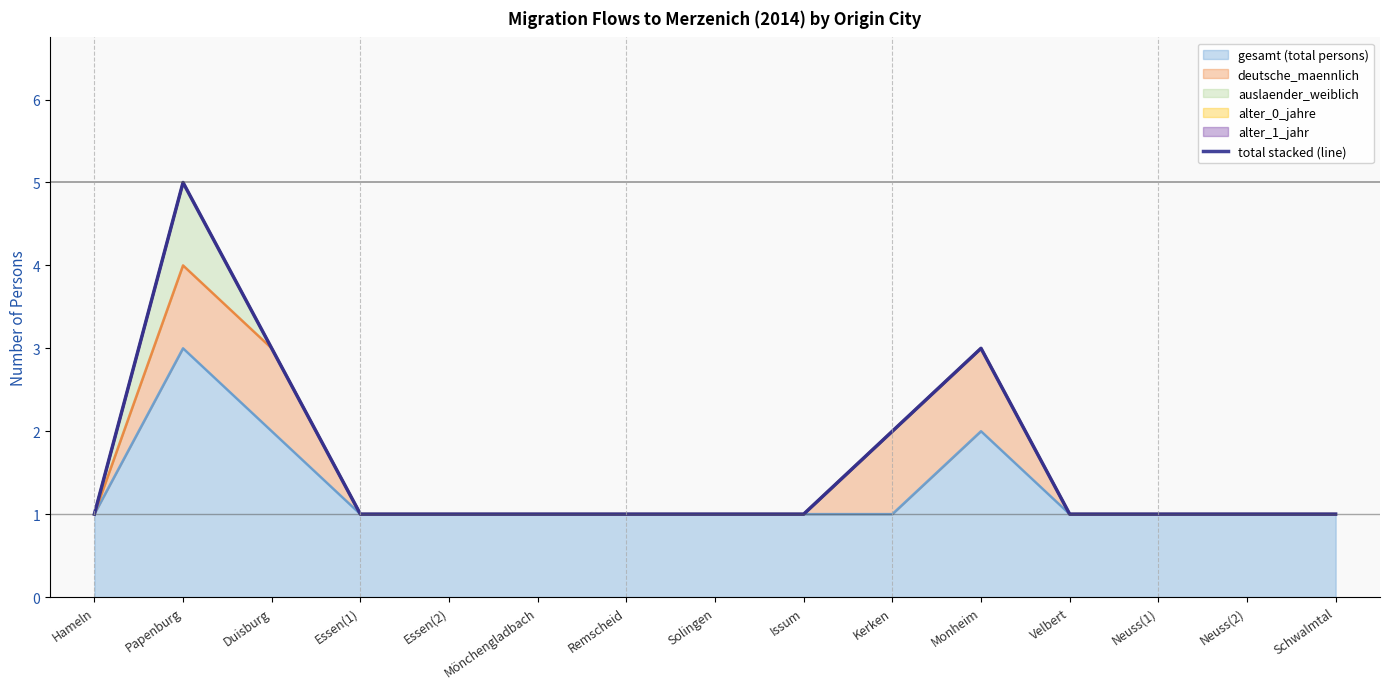

List the labels in order of value, smallest first.

Hameln, Essen(1), Essen(2), Mönchengladbach, Remscheid, Solingen, Issum, Velbert, Neuss(1), Neuss(2), Schwalmtal, Kerken, Duisburg, Monheim, Papenburg